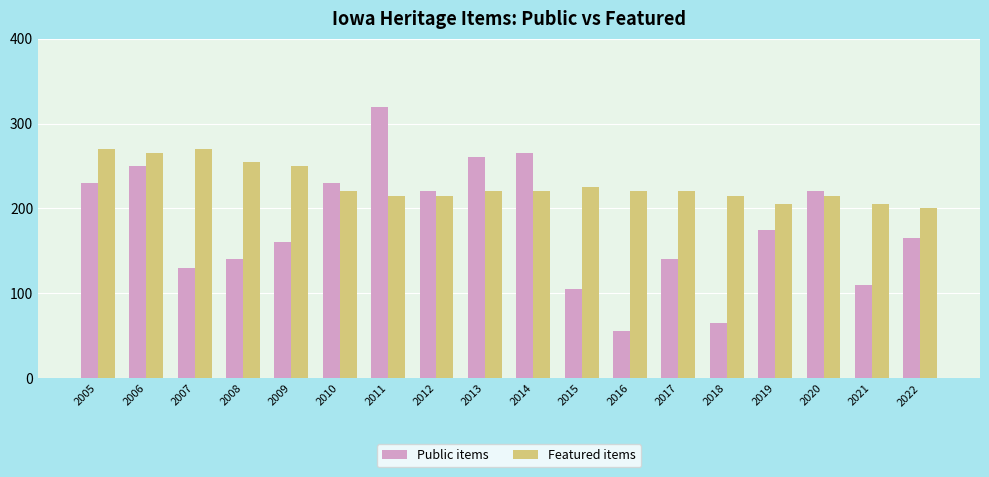

Between 2012 and 2014, which series saw the biggest shift?

Public items